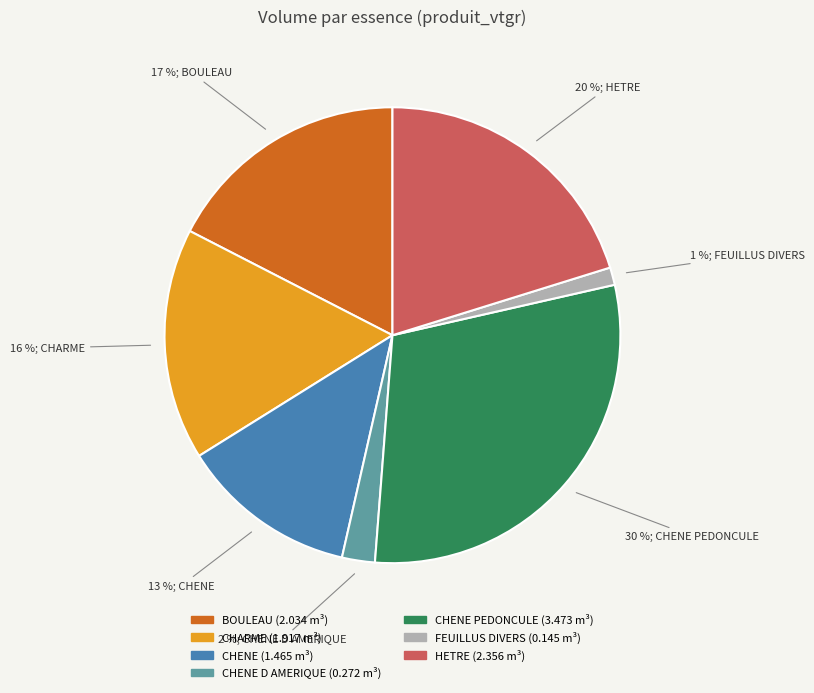

To the nearest percent, what is the difference between the largest and smallest slice percentages?

29%